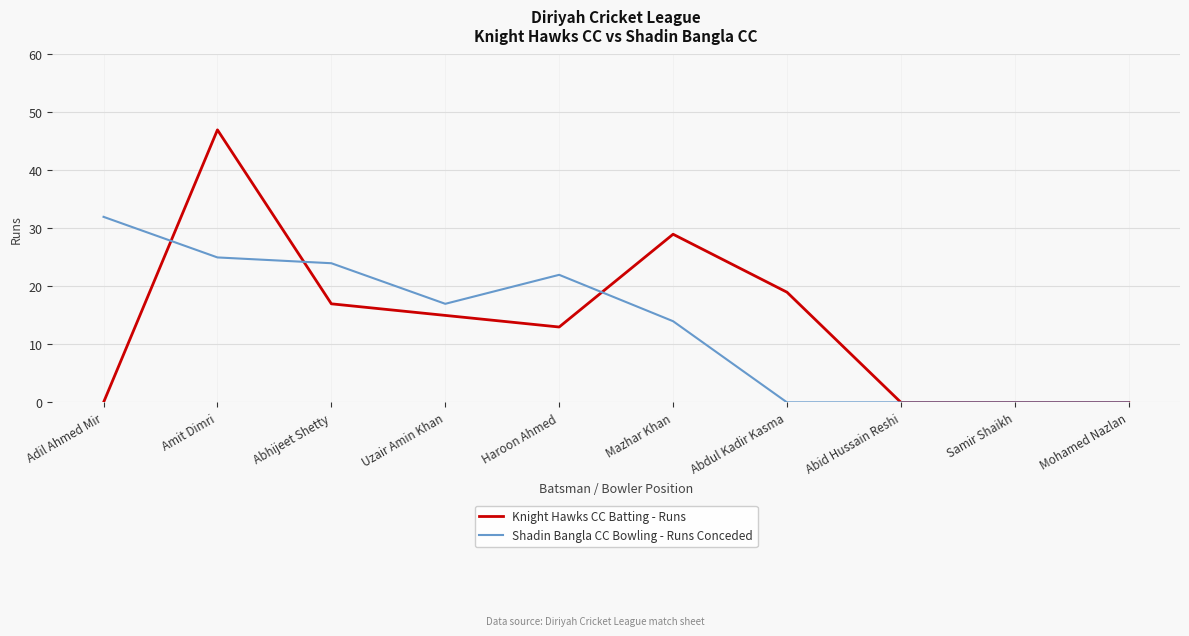

What are all the series names shown in the legend?

Knight Hawks CC Batting - Runs, Shadin Bangla CC Bowling - Runs Conceded